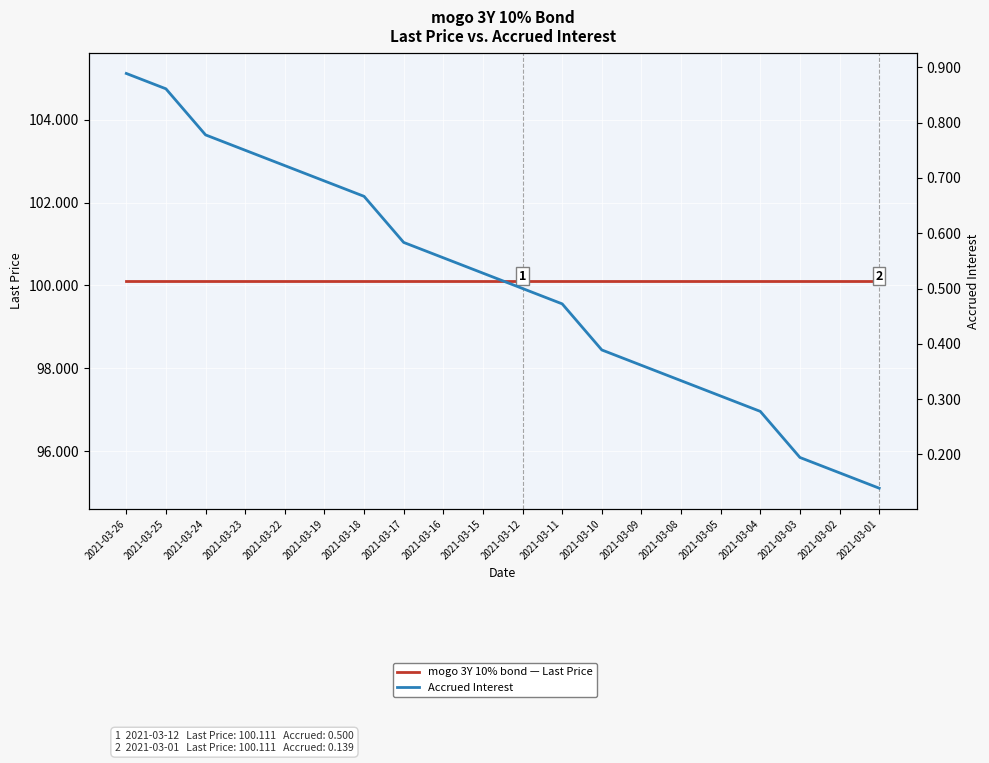

Between 2021-03-24 and 2021-03-17, which is larger?

2021-03-24